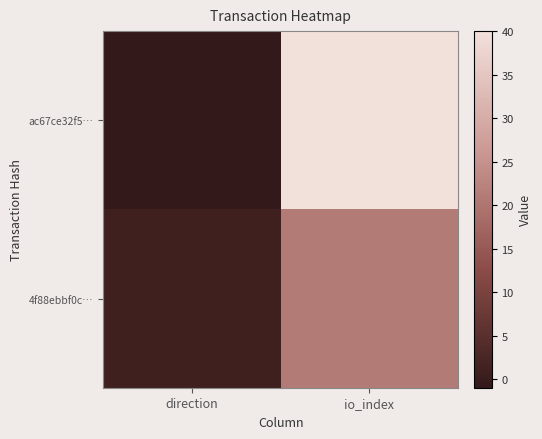

Which series has the largest total across all categories?

ac67ce32f5…